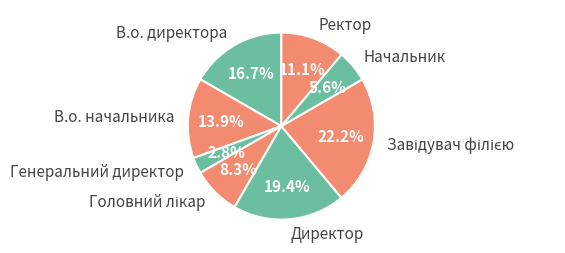

What percentage is the Ректор slice, to the nearest percent?

11%